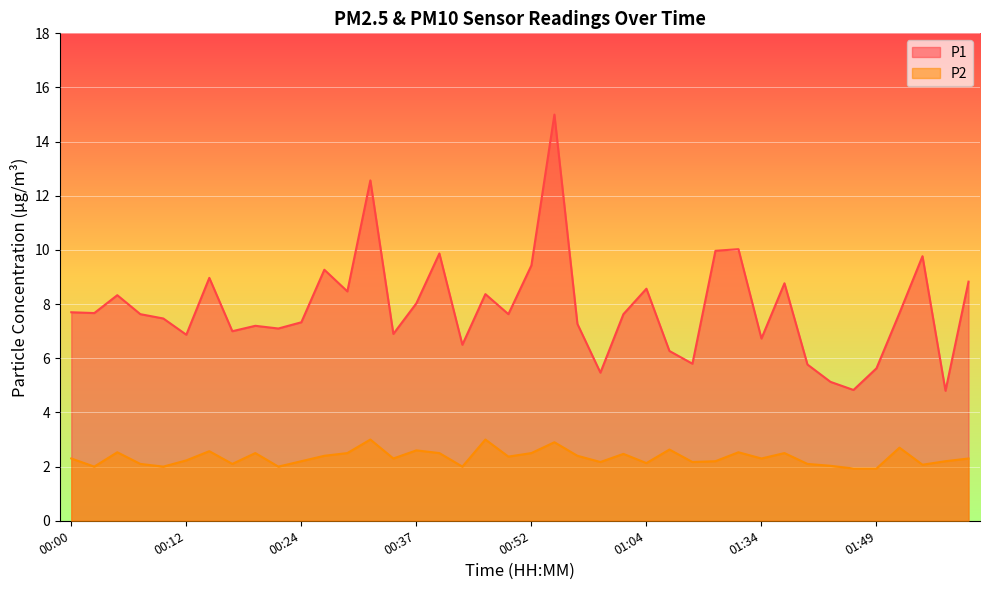

Reading right to left, extract all data points from this chart.

P1: 8.8	4.8	9.8	7.7	5.6	4.8	5.1	5.8	8.8	6.7	10.0	10.0	5.8	6.3	8.6	7.6	5.5	7.3	15.0	9.4	7.6	8.4	6.5	9.9	8.0	6.9	12.6	8.5	9.3	7.3	7.1	7.2	7.0	9.0	6.9	7.5	7.6	8.3	7.7	7.7
P2: 2.3	2.2	2.1	2.7	1.9	1.9	2.0	2.1	2.5	2.3	2.5	2.2	2.2	2.6	2.1	2.5	2.2	2.4	2.9	2.5	2.4	3.0	2.0	2.5	2.6	2.3	3.0	2.5	2.4	2.2	2.0	2.5	2.1	2.6	2.2	2.0	2.1	2.5	2.0	2.3